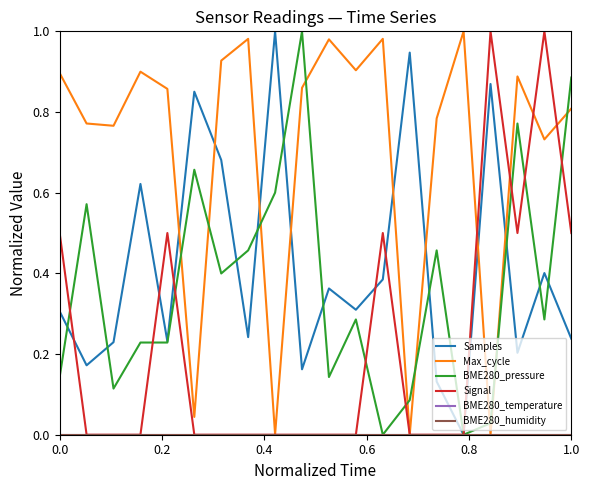

Is this an area chart (filled region under the line)?

No